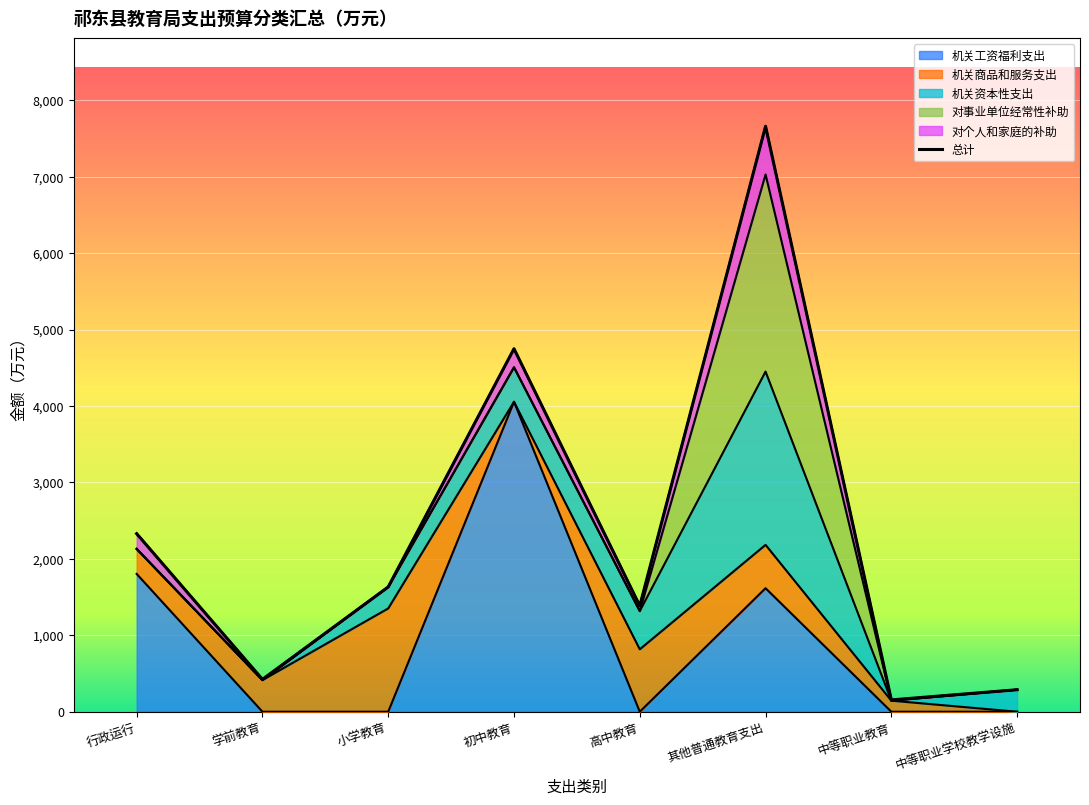

What is the label of the 7th point from the right?

学前教育